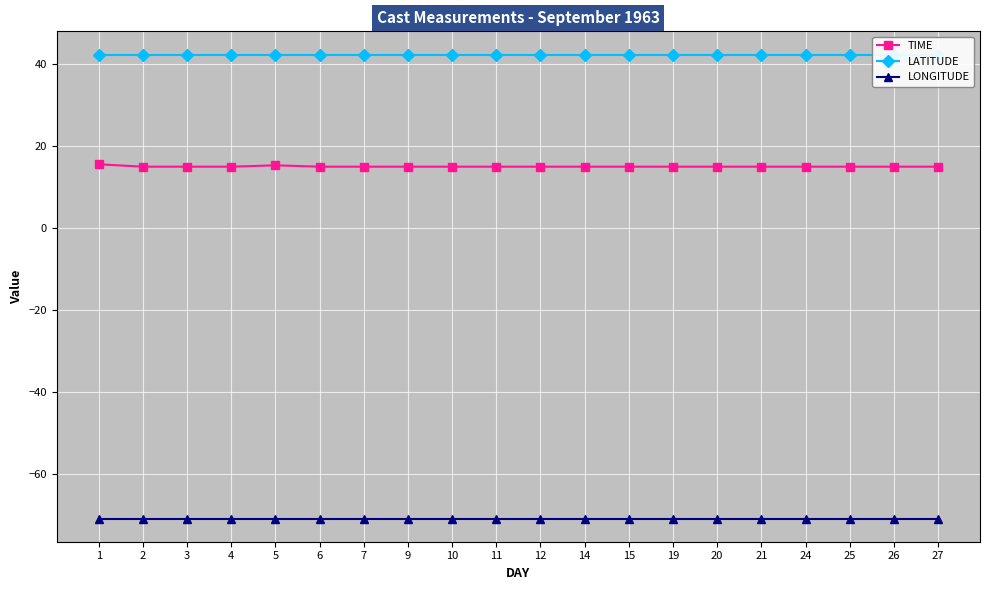

True or false: TIME has a value of 15.0 at 10.

True